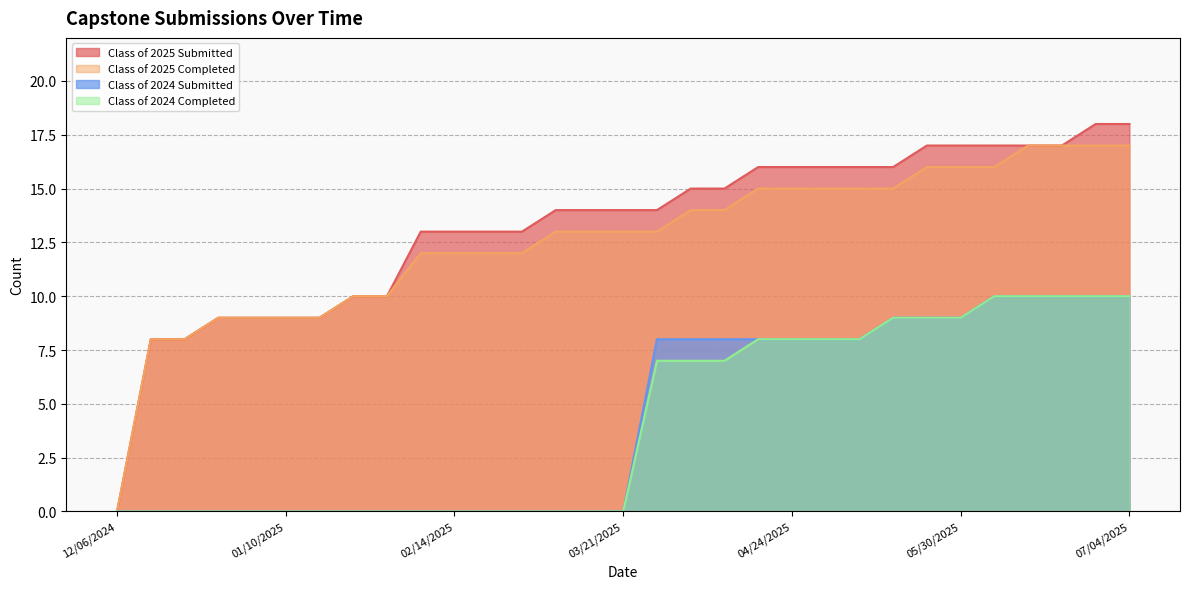

Where is Class of 2024 Submitted nearest to the value 5?

03/28/2025